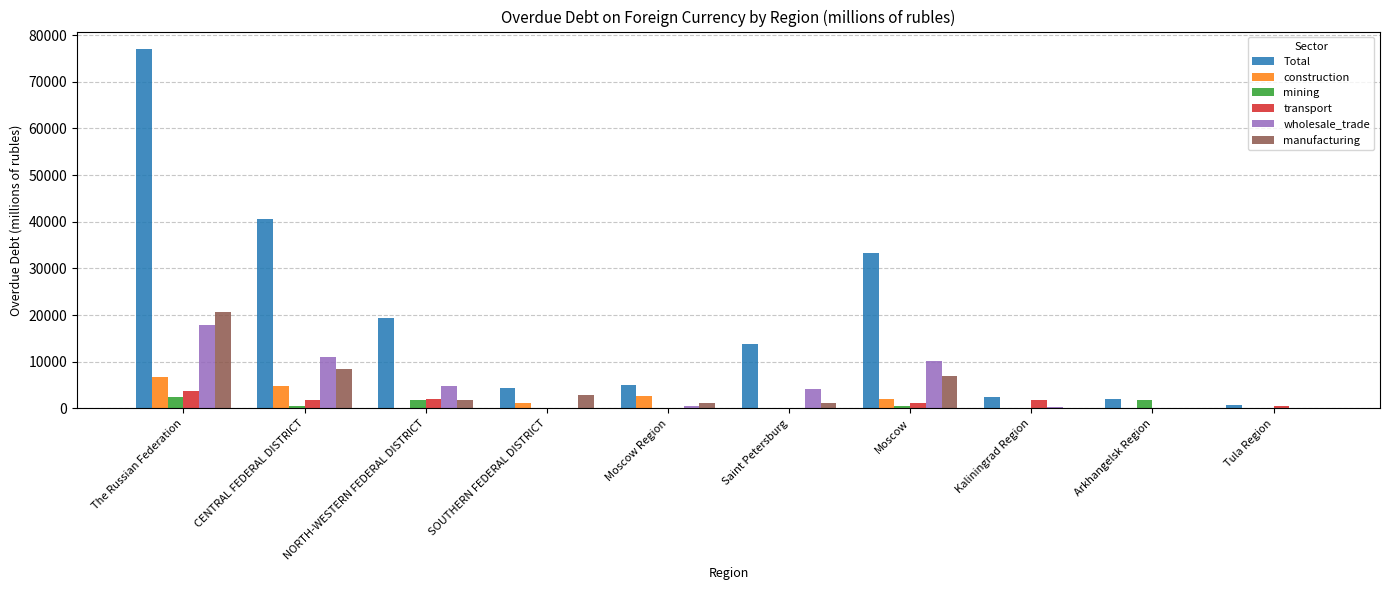

Is it true that construction equals 0 at Tula Region?

True